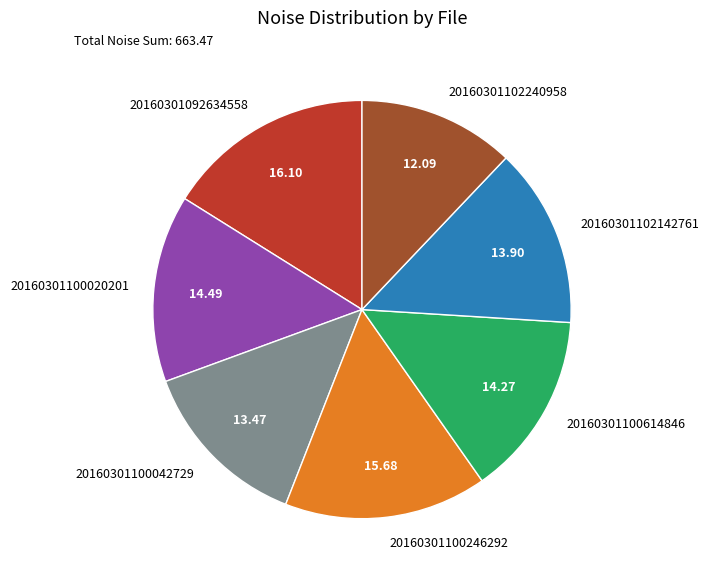

True or false: 20160301092634558 accounts for 16% of the total.

True